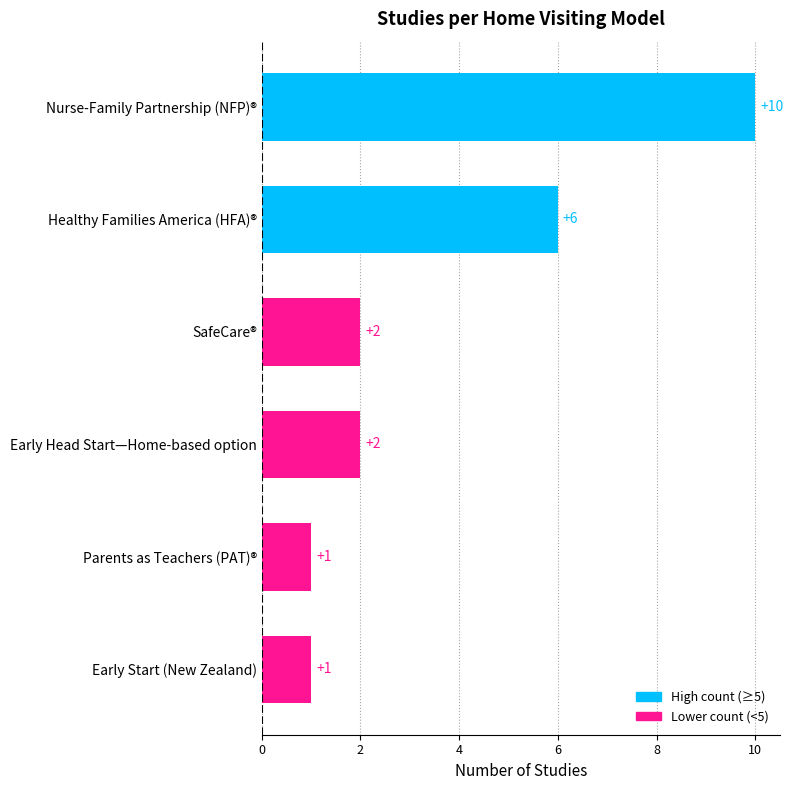

At which label is the value closest to 5?

Healthy Families America (HFA)®